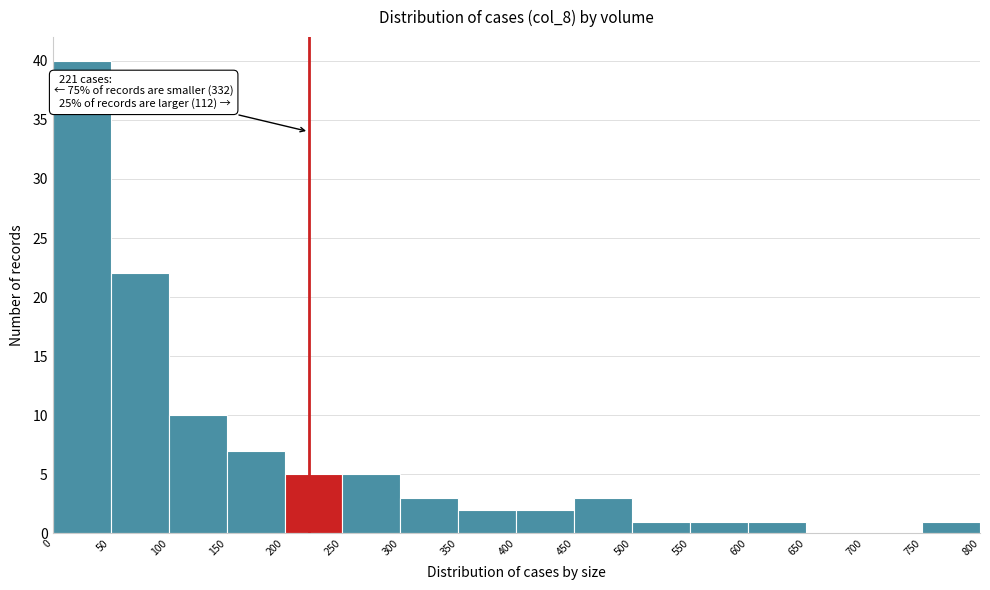

Which range on the x-axis has the tallest bar?

0 to 50